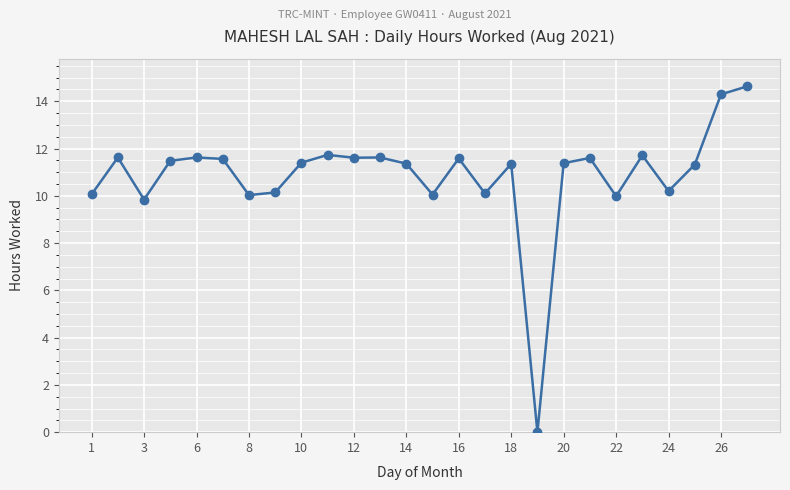

What is the greatest value displayed?

14.6